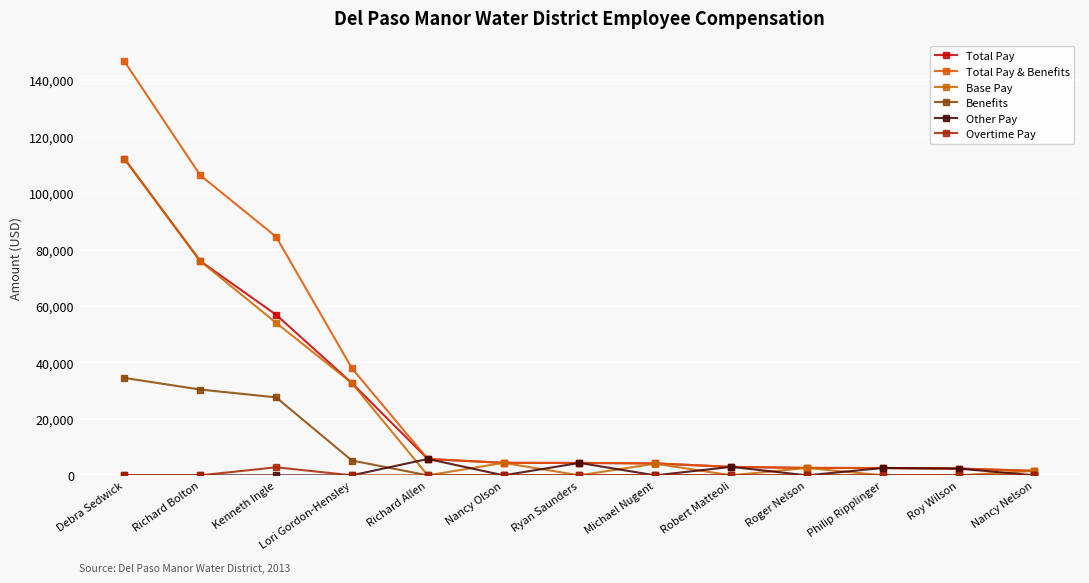

What is the highest value of the Total Pay series?

112139